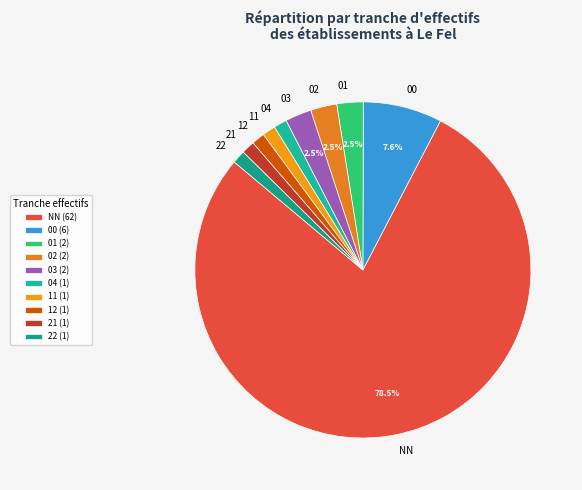

Does any single category account for the majority?

Yes